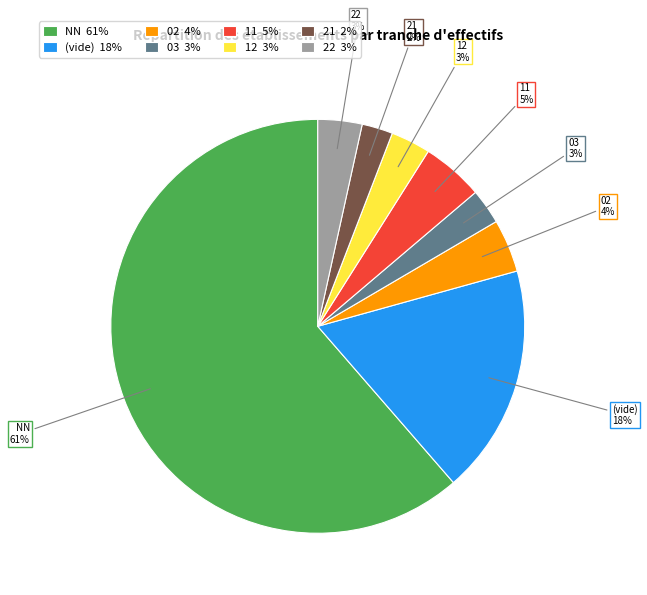

Does any single category account for the majority?

Yes